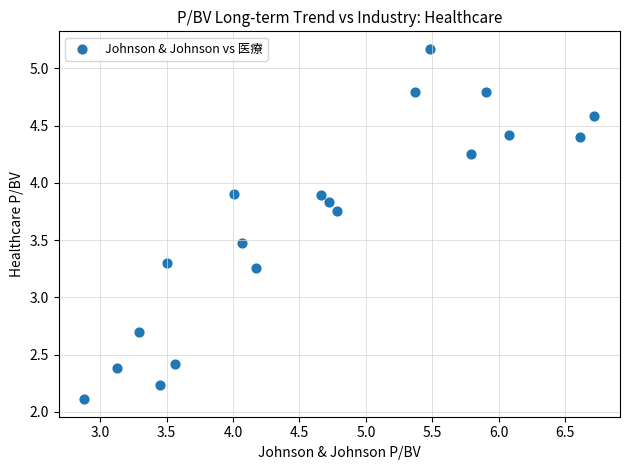

What is the range of Y values (max minus min)?

3.1